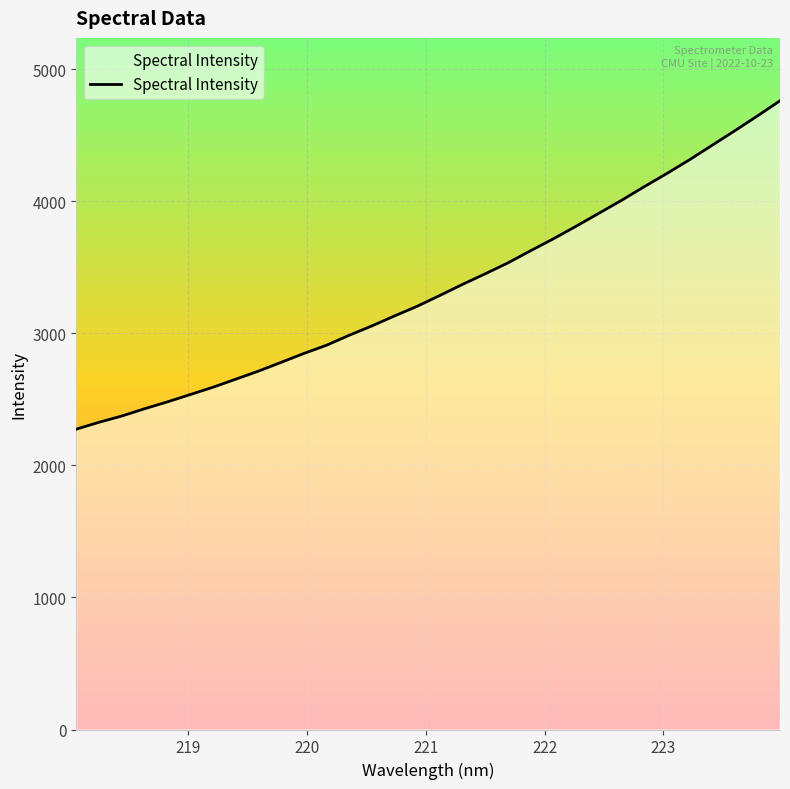

What is the difference between the maximum and minimum values?

2486.6